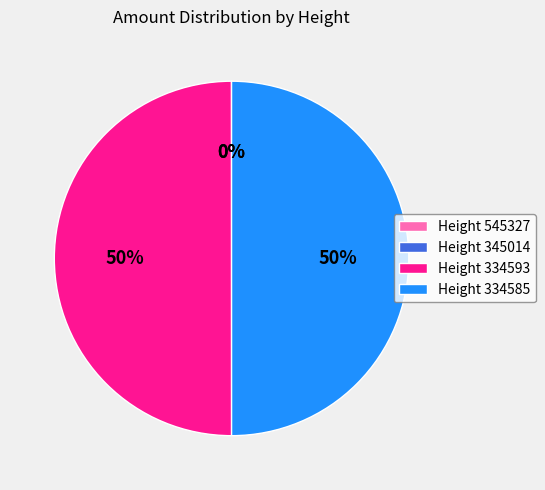

The Height 334585 slice represents 44% of the pie. True or false?

False